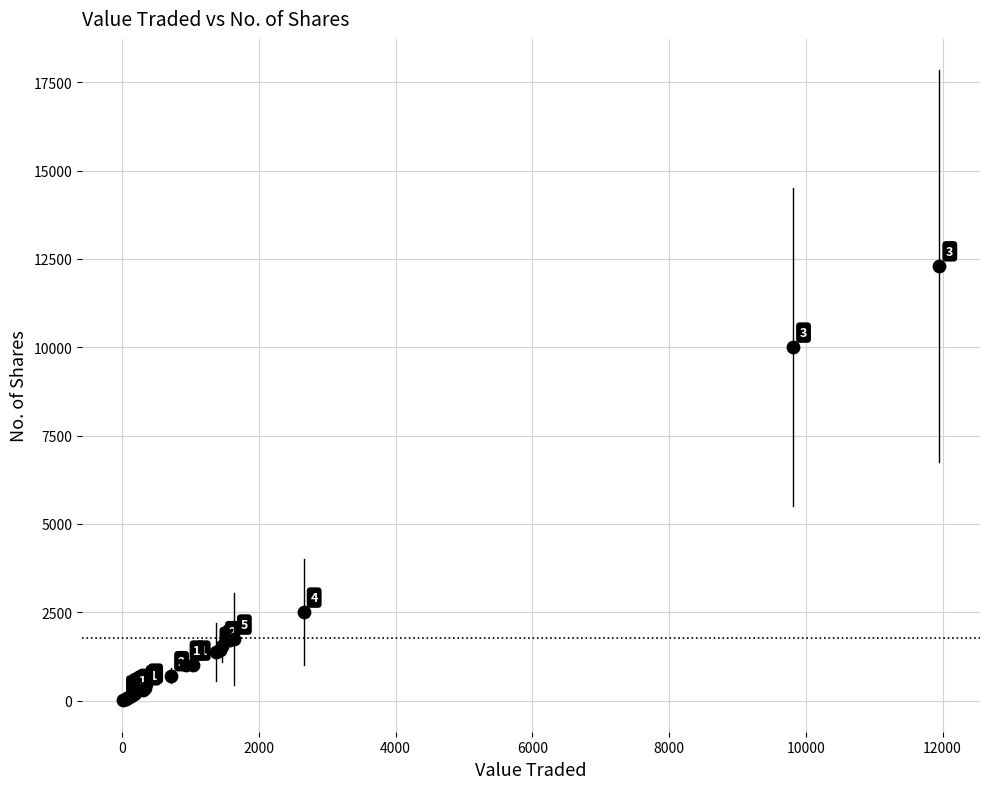

What Y value in the scatter plot is closest to 6155?

2500